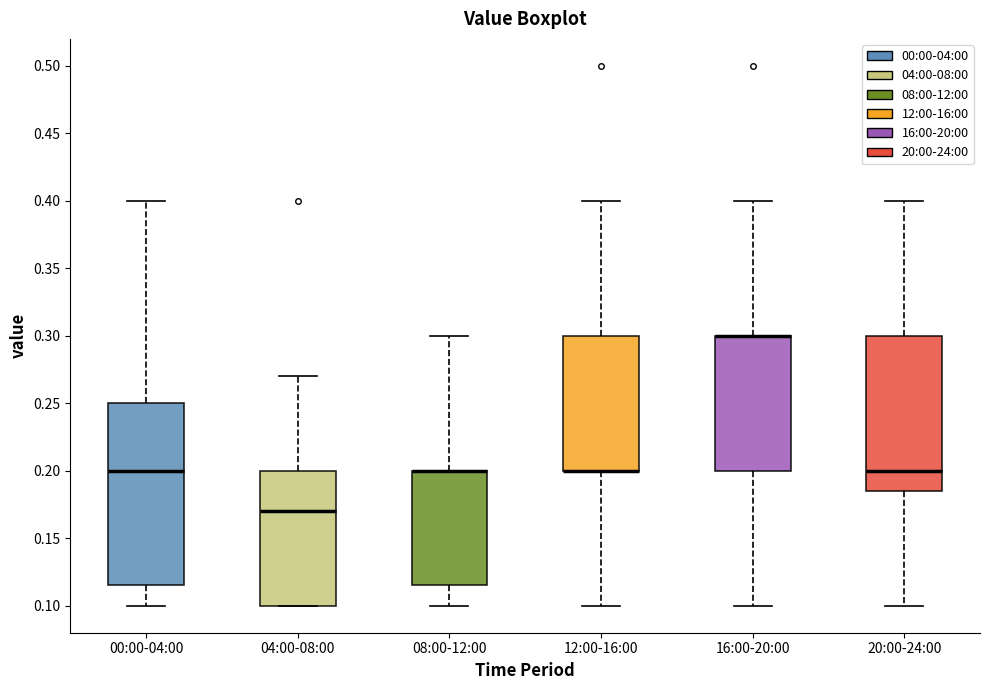

Comparing the boxes themselves (not the whiskers), which one is the tallest?

00:00-04:00